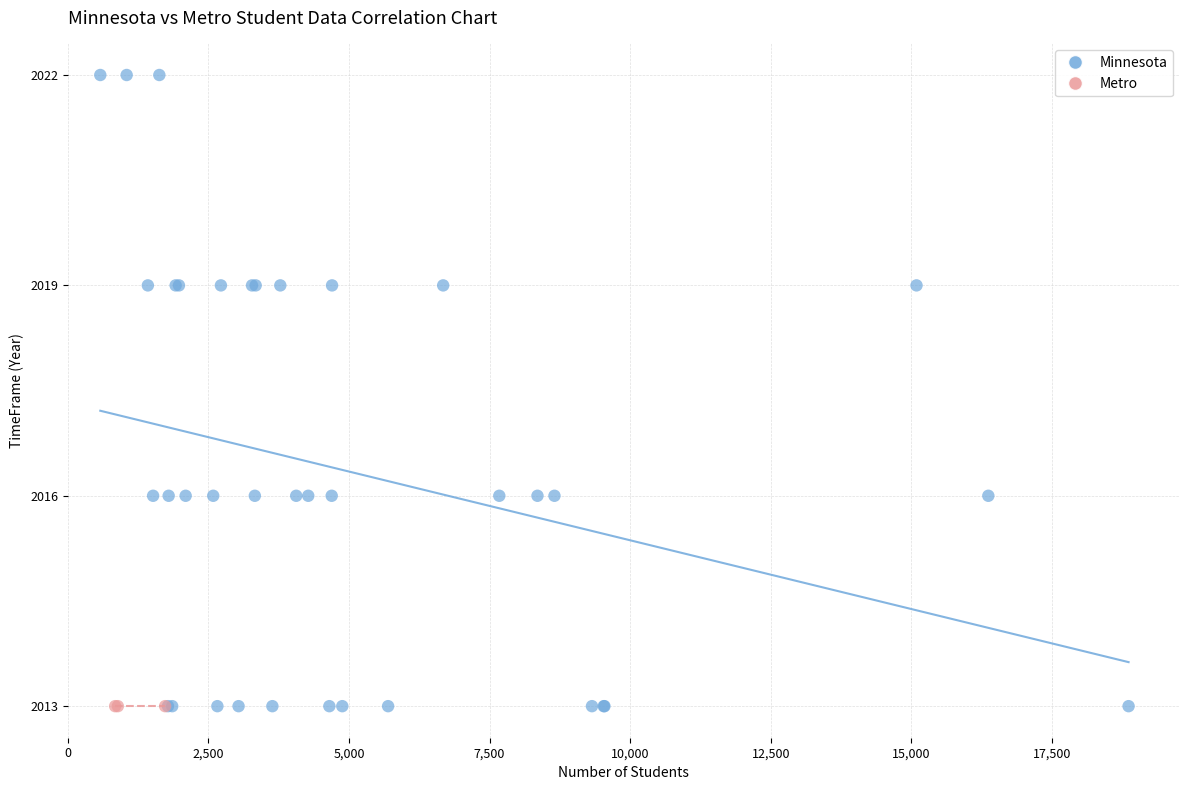

Which series reaches the maximum Y coordinate?

Minnesota